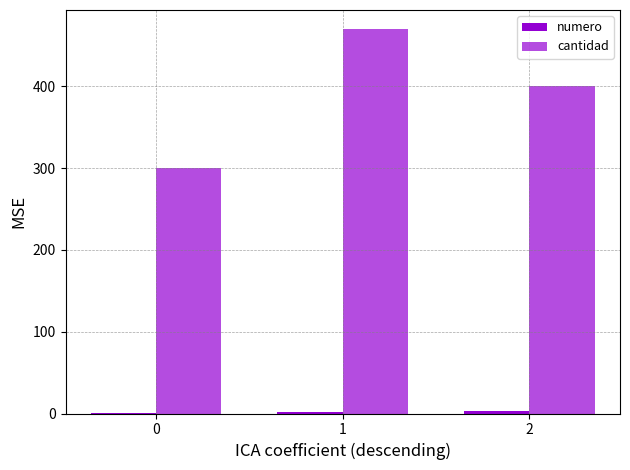

How many distinct data groups are displayed?

2